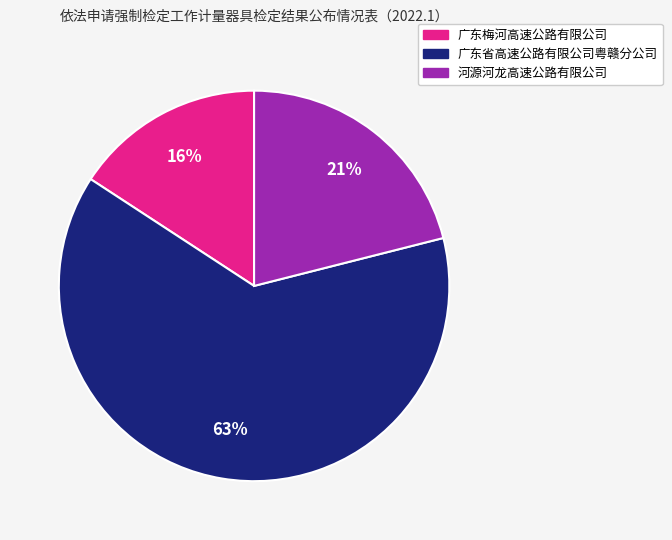

Count the number of slices in the pie.

3